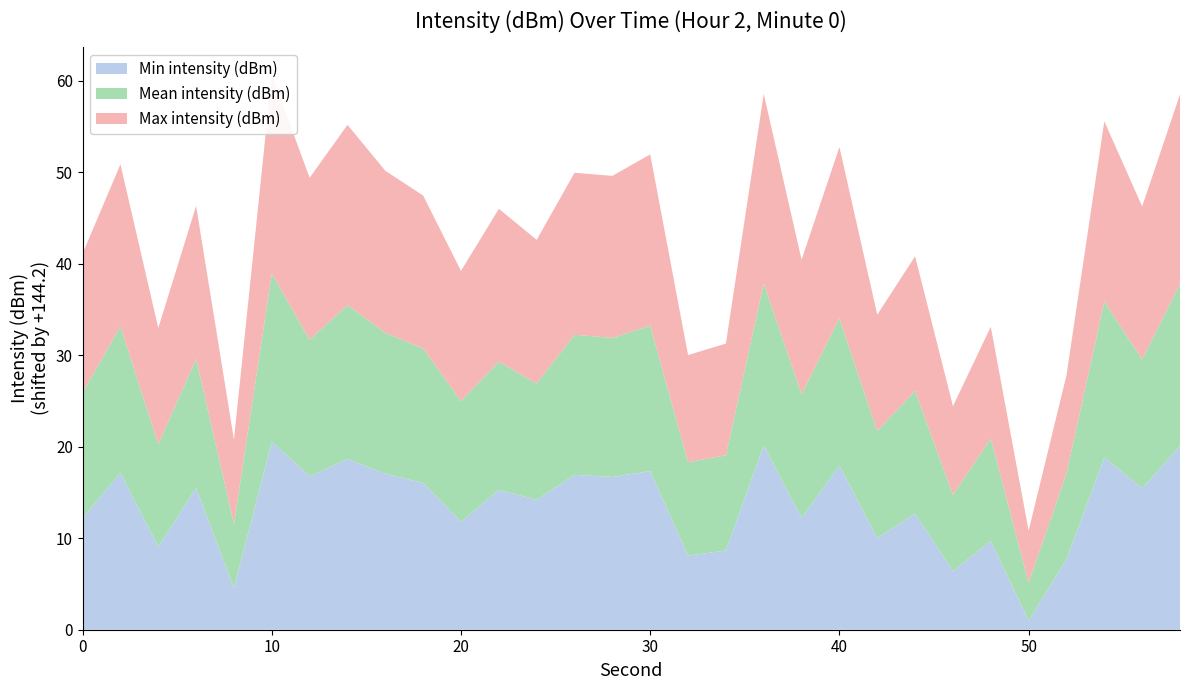

Reading left to right, extract all data points from this chart.

Min intensity (dBm): 0=-132.0	2=-127.1	4=-135.1	6=-128.7	8=-139.7	10=-123.7	12=-127.4	14=-125.5	16=-127.2	18=-128.2	20=-132.4	22=-128.9	24=-130.0	26=-127.3	28=-127.5	30=-126.9	32=-136.1	34=-135.6	36=-124.1	38=-132.0	40=-126.3	42=-134.2	44=-131.5	46=-137.8	48=-134.5	50=-143.2	52=-136.5	54=-125.4	56=-128.8	58=-124.1
Mean intensity (dBm): 0=-130.5	2=-128.2	4=-133.0	6=-130.1	8=-137.2	10=-125.8	12=-129.3	14=-127.4	16=-128.8	18=-129.5	20=-131.0	22=-130.2	24=-131.5	26=-128.9	28=-129.0	30=-128.3	32=-134.0	34=-133.8	36=-126.5	38=-130.7	40=-128.1	42=-132.5	44=-130.8	46=-135.9	48=-133.0	50=-140.1	52=-134.8	54=-127.2	56=-130.1	58=-126.5
Max intensity (dBm): 0=-129.0	2=-126.5	4=-131.5	6=-127.5	8=-135.0	10=-122.5	12=-126.5	14=-124.5	16=-126.5	18=-127.5	20=-130.0	22=-127.5	24=-128.5	26=-126.5	28=-126.5	30=-125.5	32=-132.5	34=-132.0	36=-123.5	38=-129.5	40=-125.5	42=-131.5	44=-129.5	46=-134.5	48=-132.0	50=-138.5	52=-133.5	54=-124.5	56=-127.5	58=-123.5